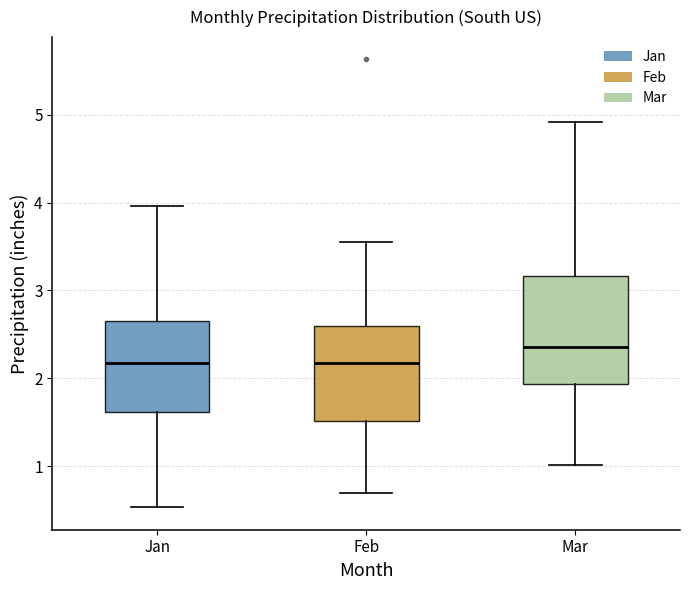

Which box is the tallest, from its lower edge to its upper edge?

Mar